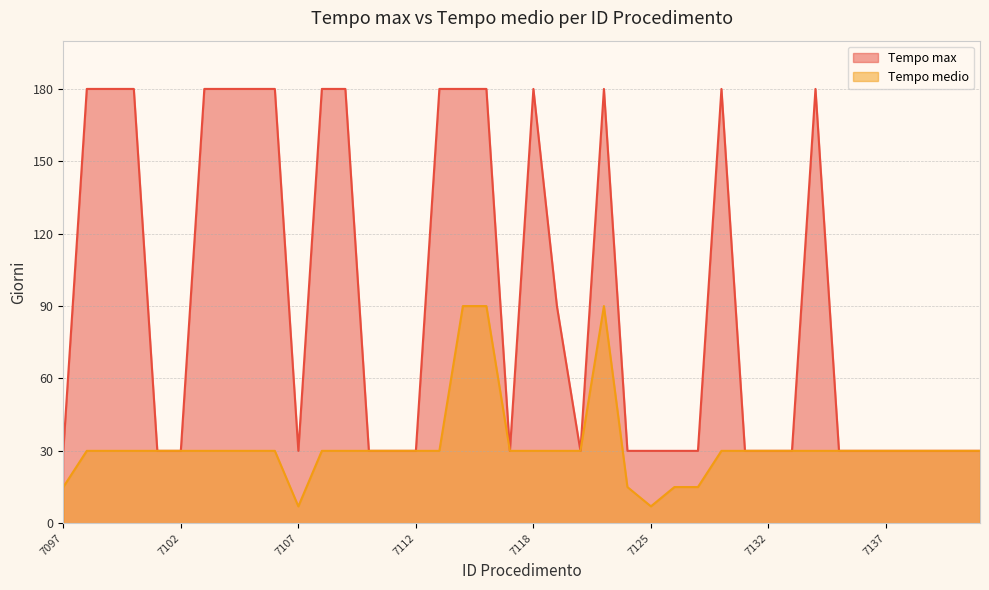

True or false: Tempo max and Tempo medio intersect in this chart.

False